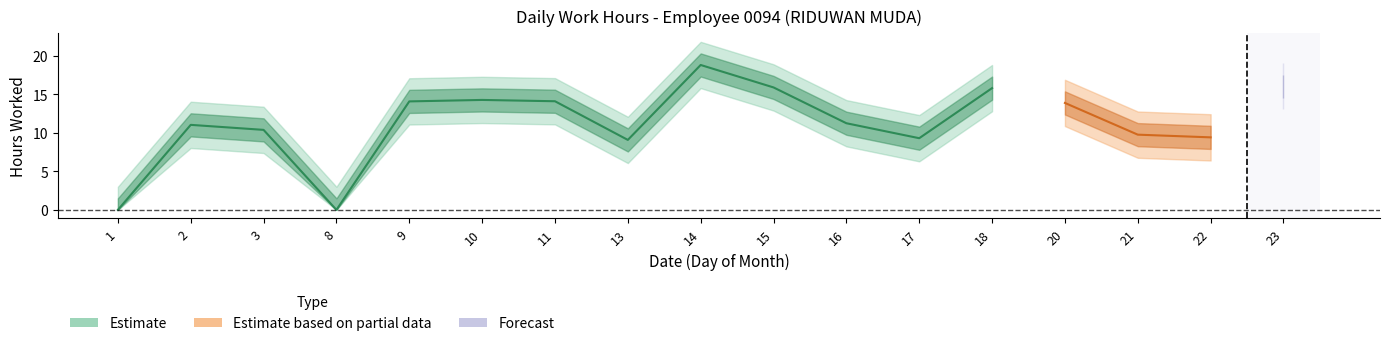

What is the average value of the Low series?

11.3